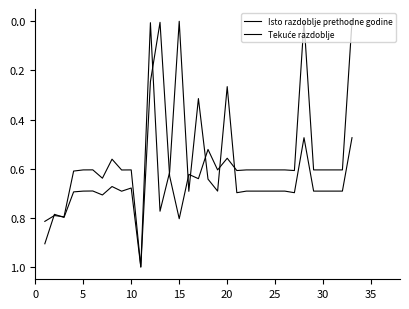

After their last crossing, which series has the higher values: Isto razdoblje prethodne godine or Tekuće razdoblje?

Isto razdoblje prethodne godine